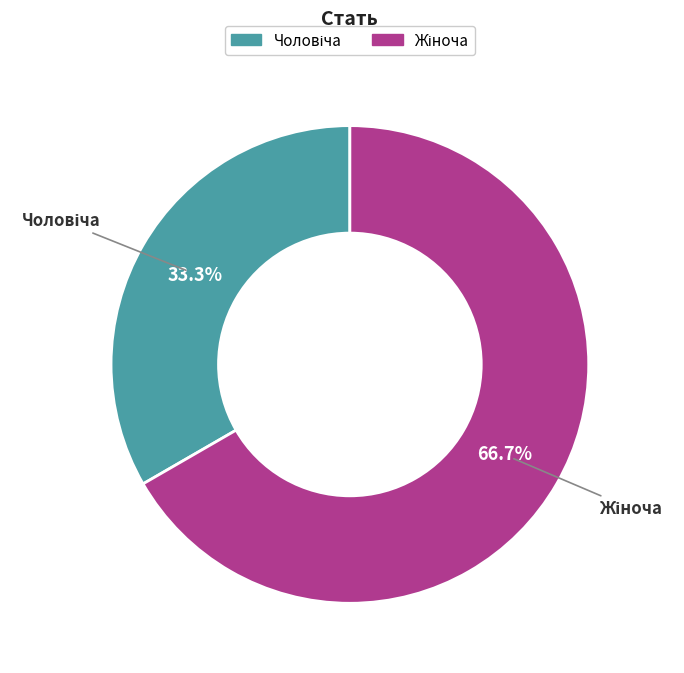

Is there any slice that represents more than half of the pie?

Yes